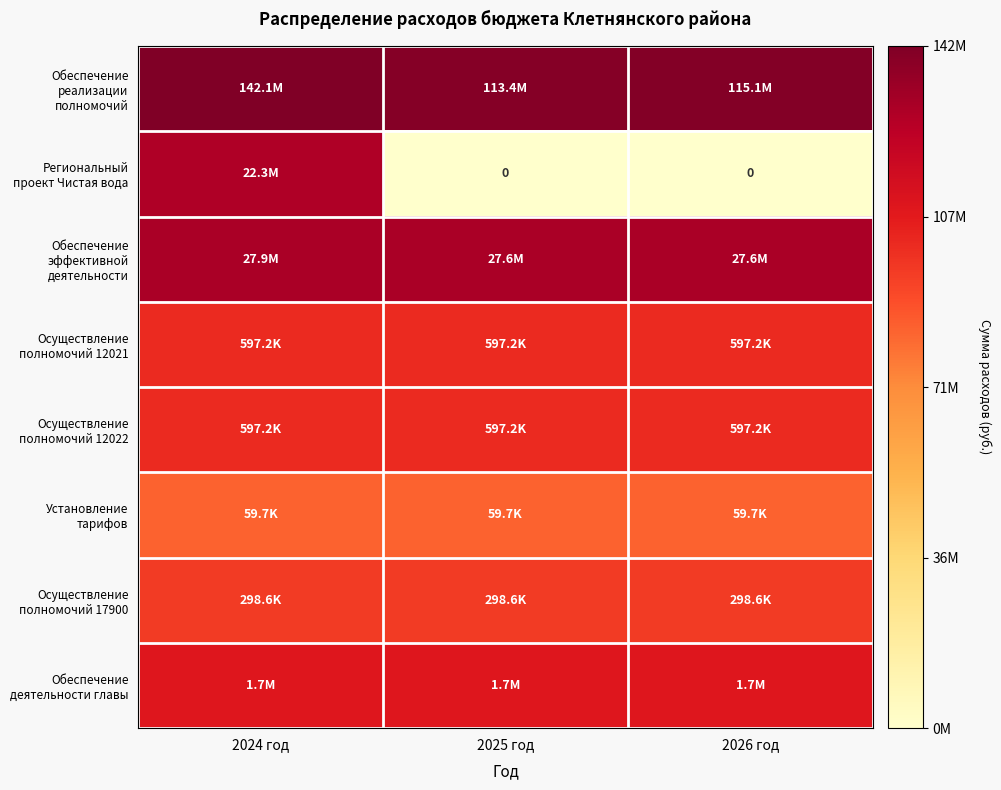

The value of Установление тарифов at 2025 год is 5.7. True or false?

False